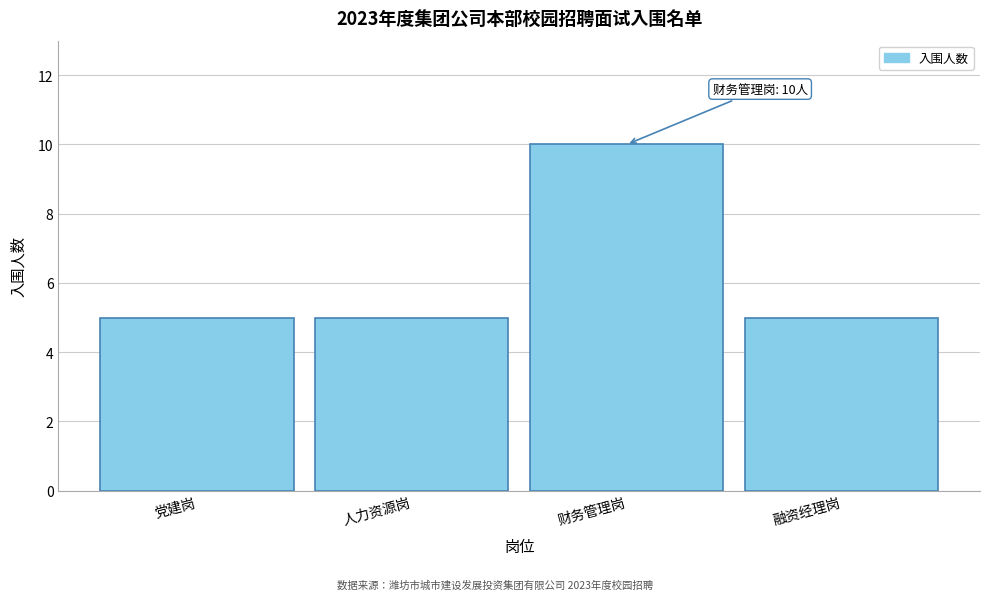

Reading left to right, extract all data points from this chart.

5	5	10	5